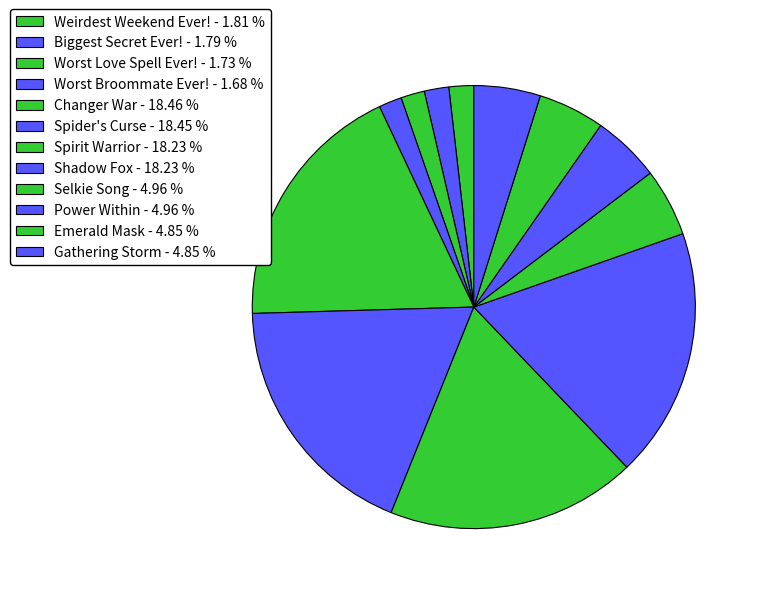

Does Worst Broommate Ever! represent more than half of the total?

No